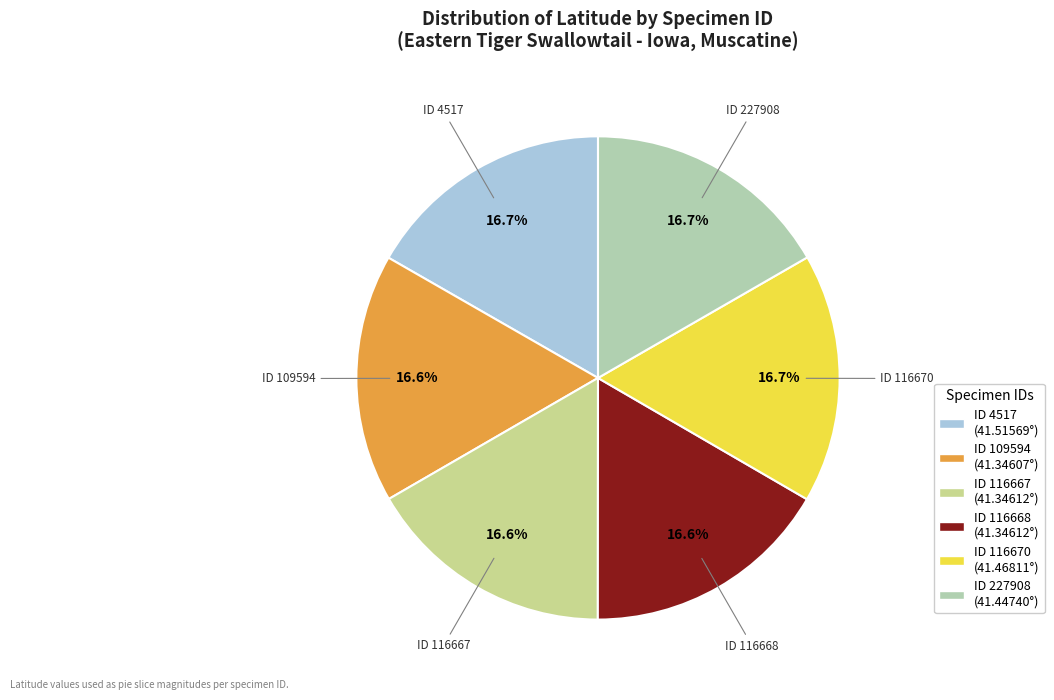

Does any single category account for the majority?

No